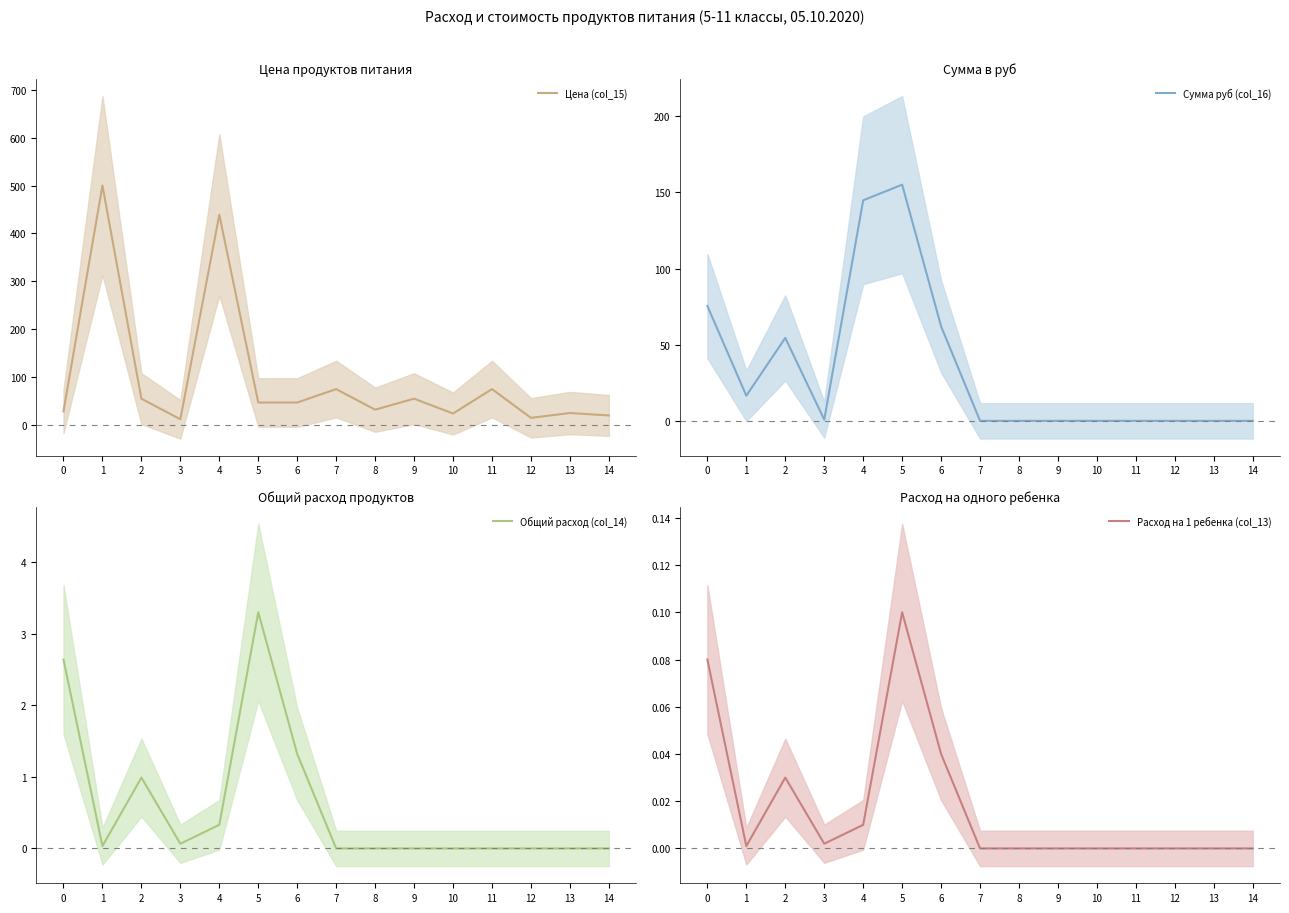

What are all the series names shown in the legend?

Цена (col_15), Сумма руб (col_16), Общий расход (col_14), Расход на 1 ребенка (col_13)